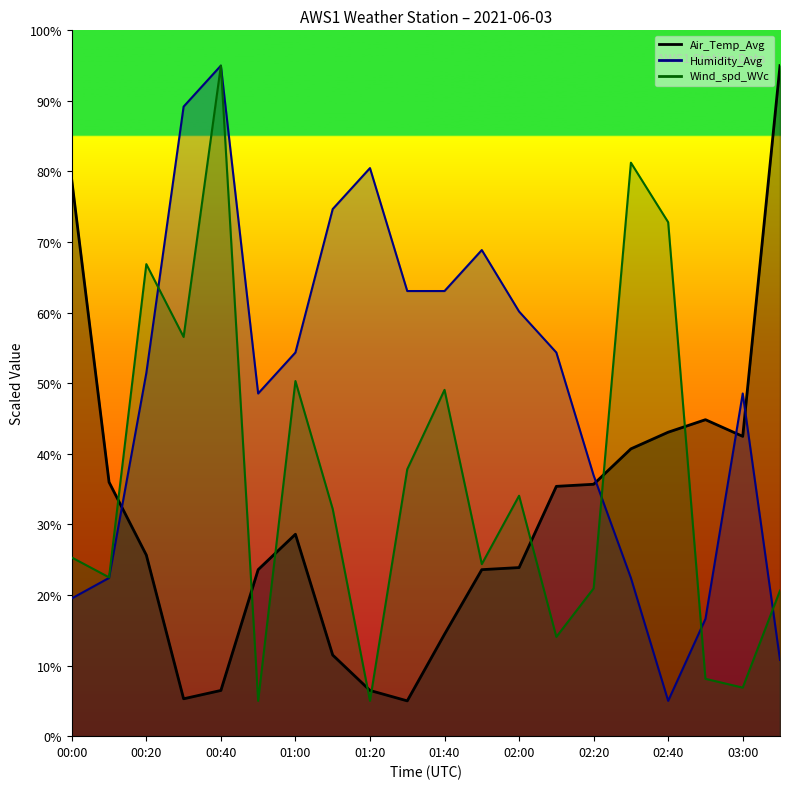

Which series has the largest total across all categories?

Humidity_Avg